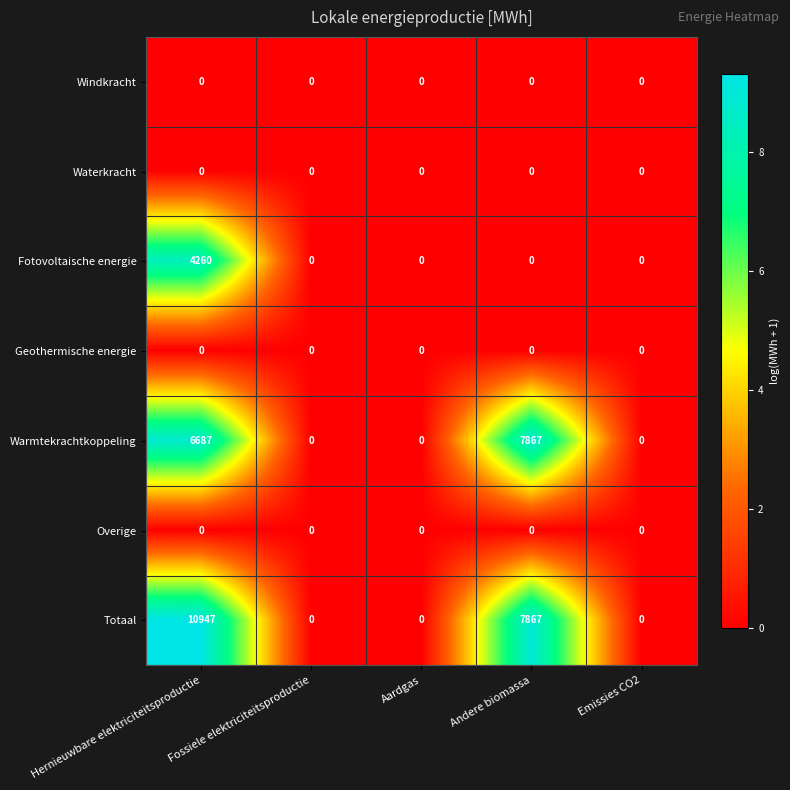

Which label corresponds to the largest value in the chart?

Hernieuwbare elektriciteitsproductie